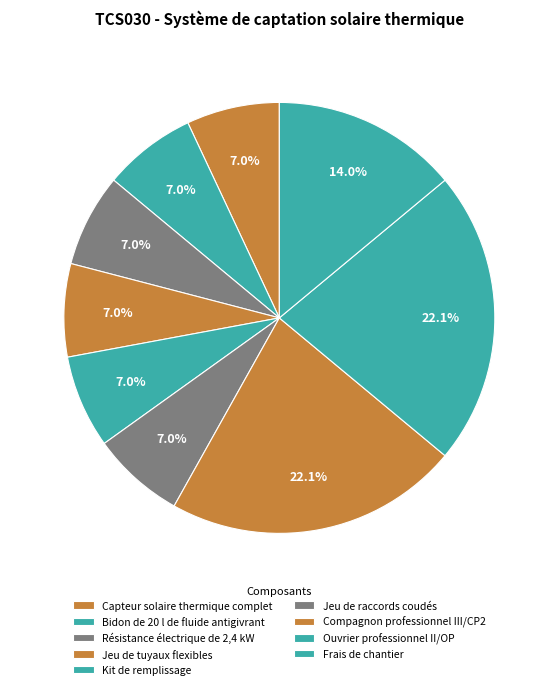

How many slices are in this pie chart?

9